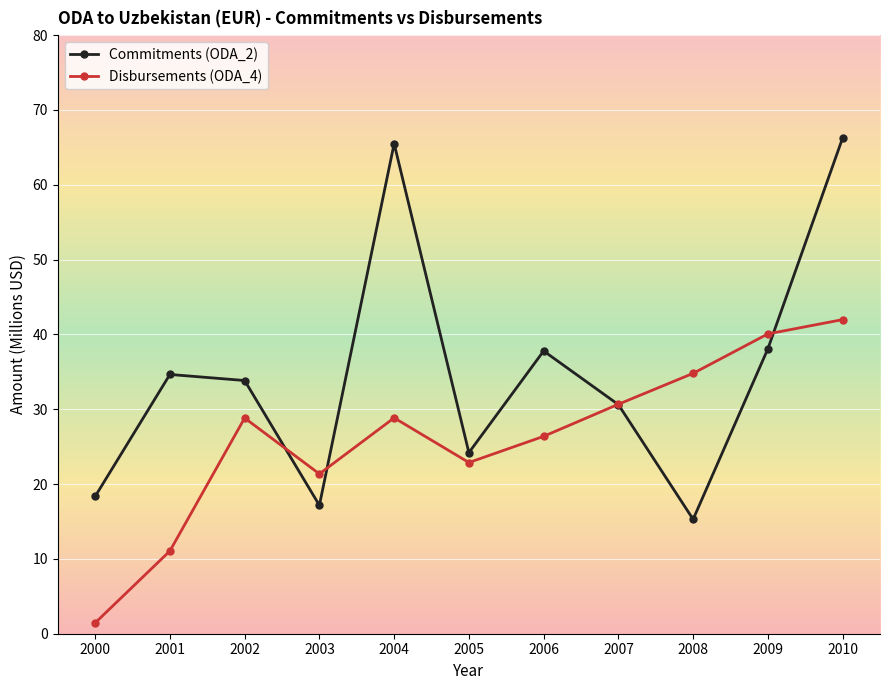

What are all the series names shown in the legend?

Commitments (ODA_2), Disbursements (ODA_4)